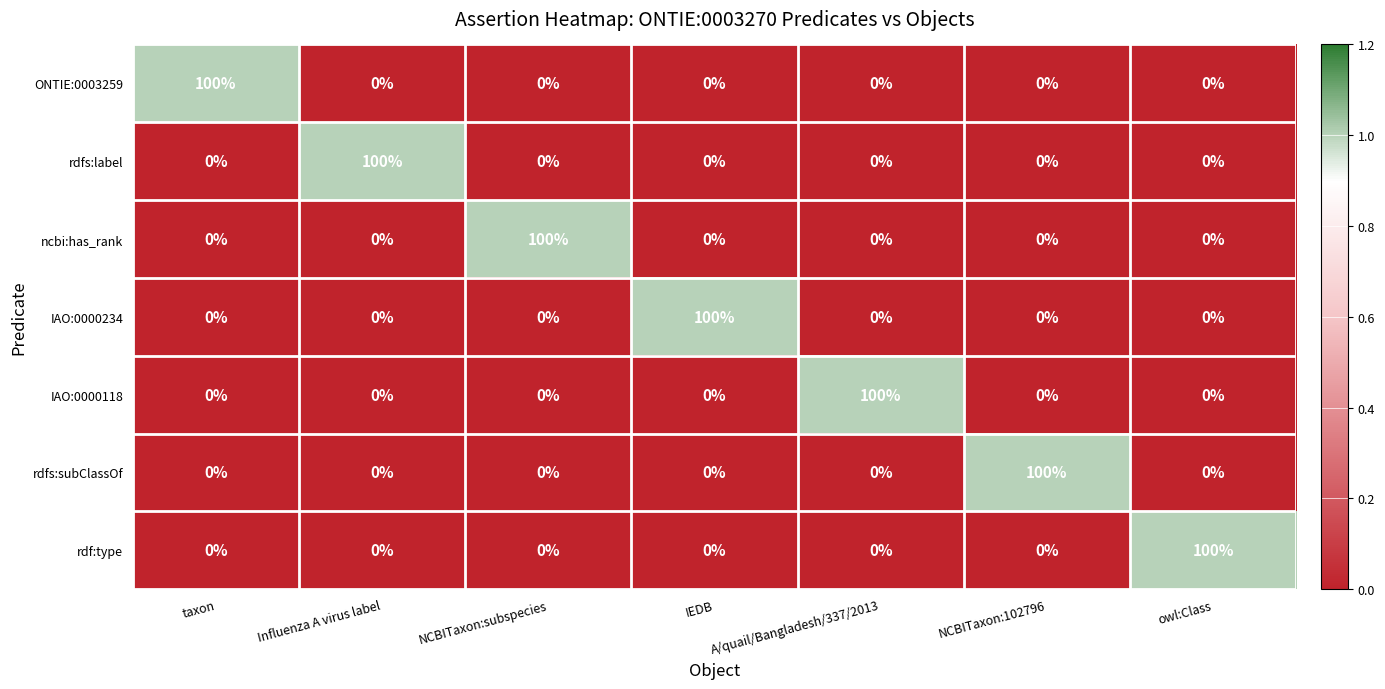

What is the total value across all series at NCBITaxon:subspecies?

100